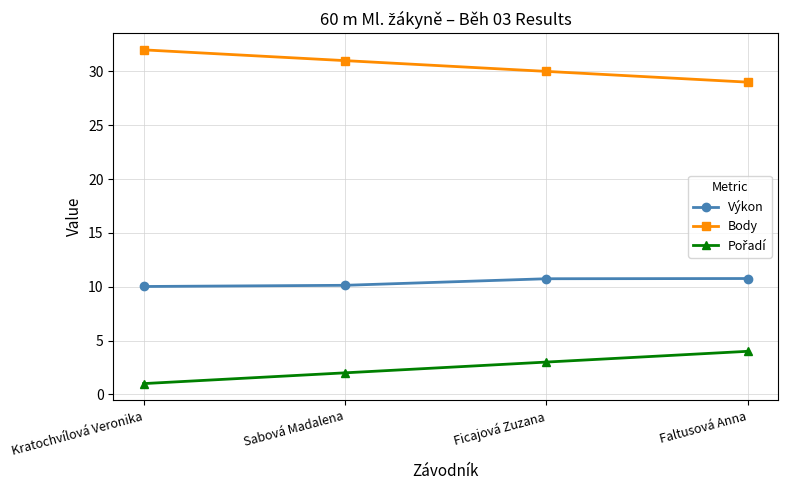

What is the approximate value of Body at Faltusová Anna?

29.0